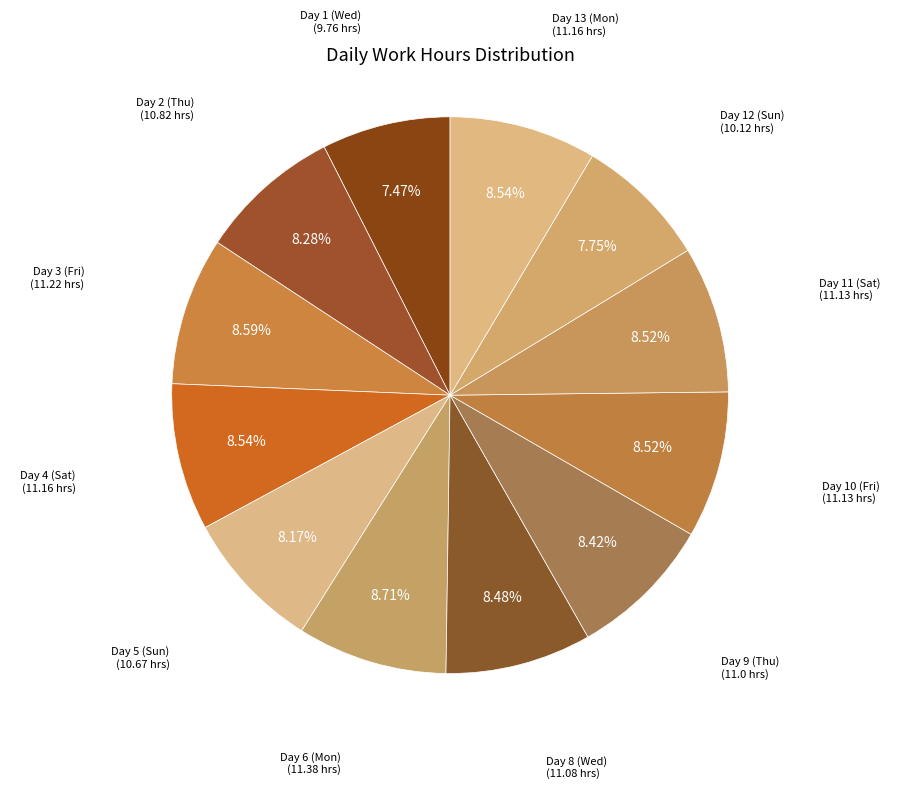

Is there a majority slice in this chart?

No